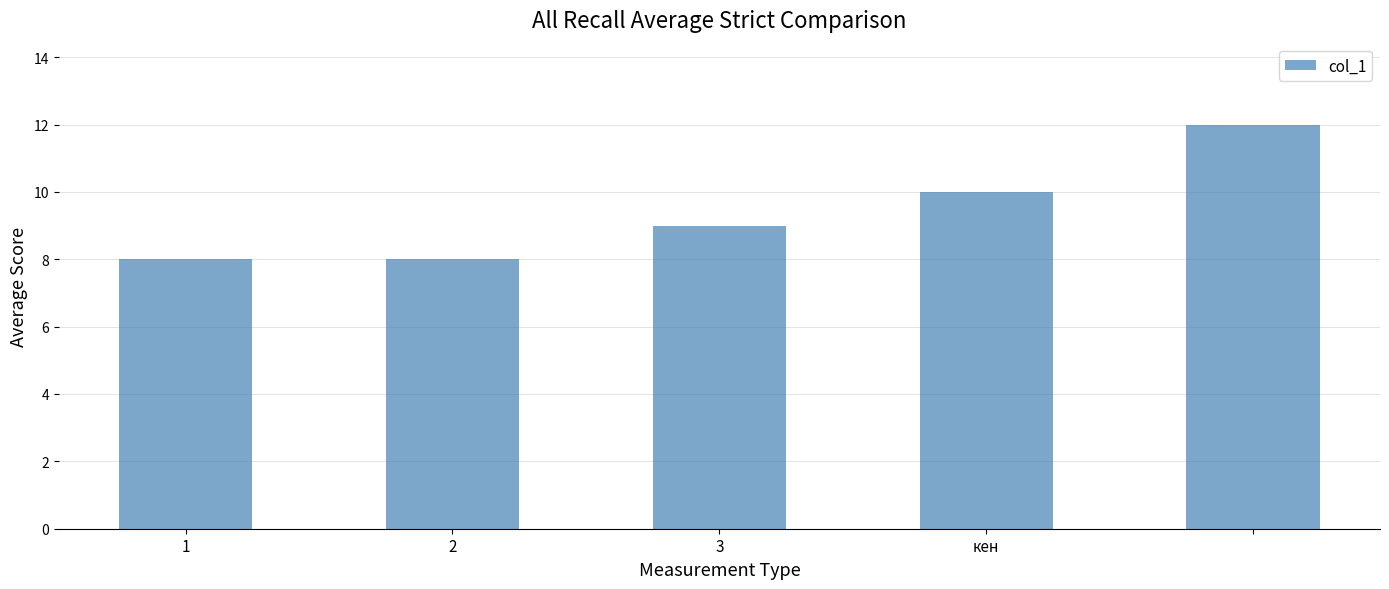

Reading left to right, transcribe all the data shown in this chart.

8	8	9	10	12